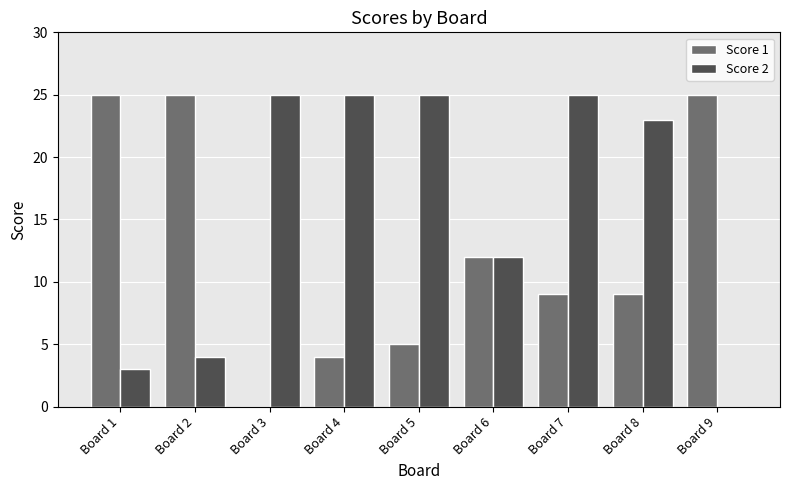

Which series changed the most between Board 5 and Board 9?

Score 2